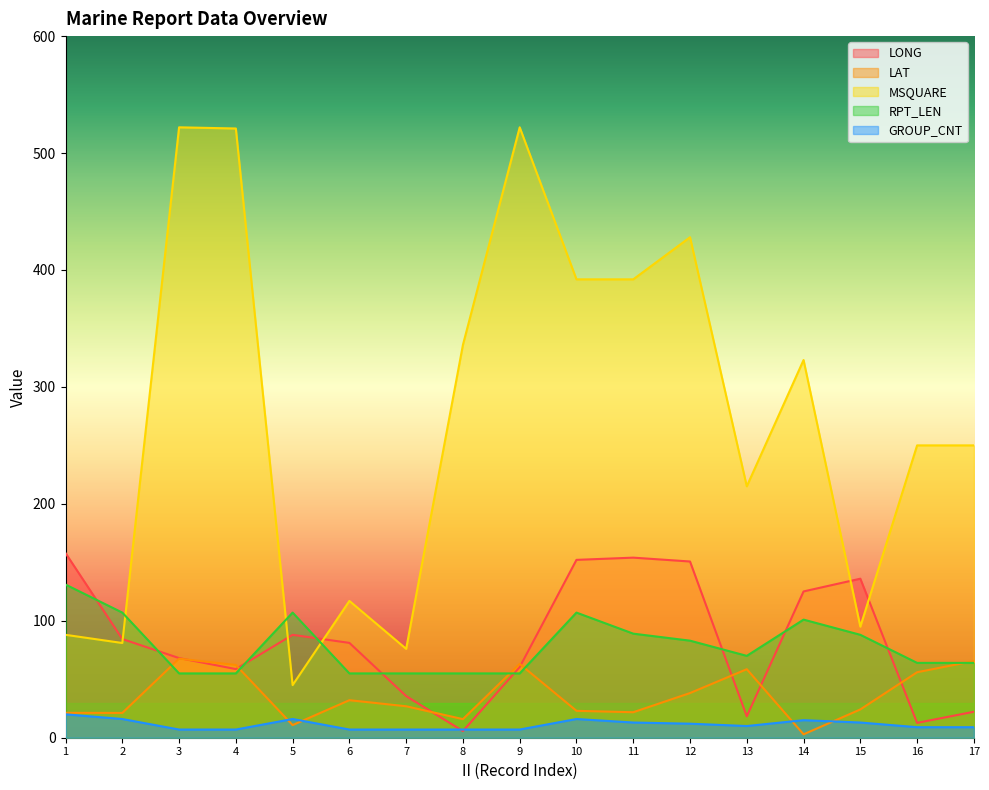

At which category does the chart reach its minimum across all series?

14